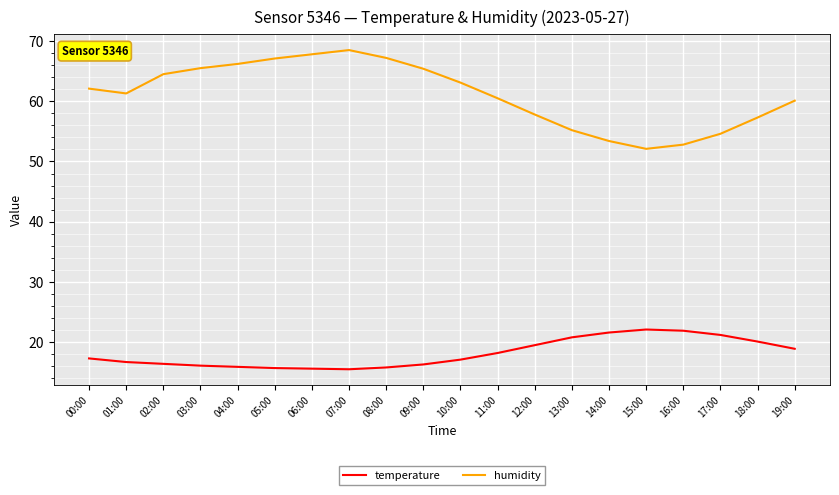

What is the difference between the maximum and minimum values in the temperature series?

6.6